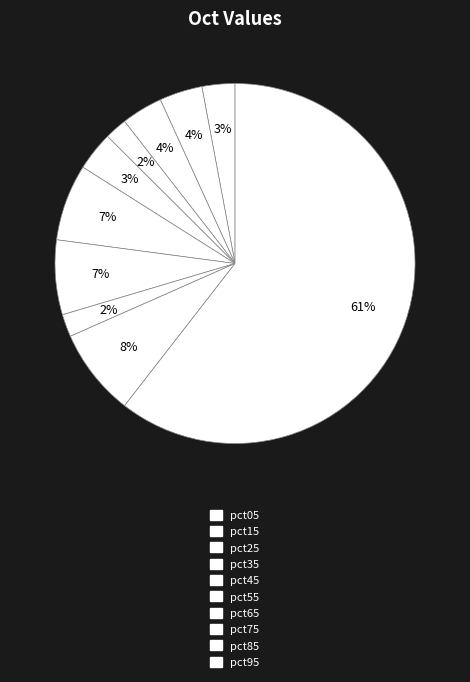

To the nearest percent, what is the average slice percentage?

10%